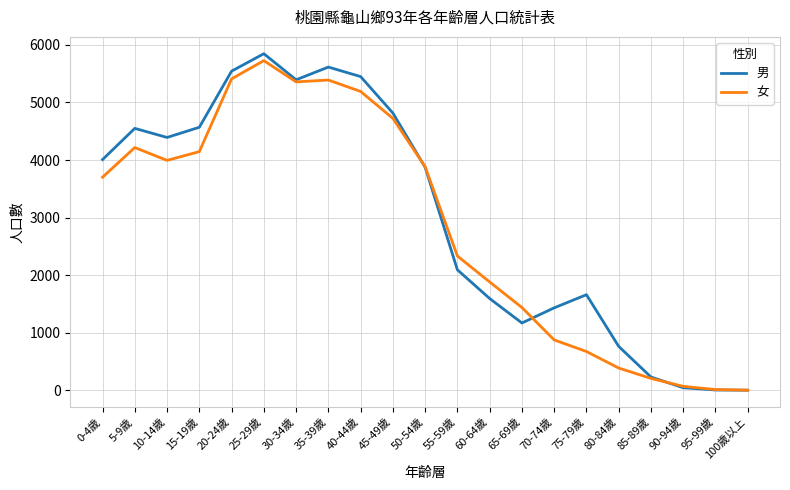

Is it true that 男 equals 4 at 100歲以上?

True